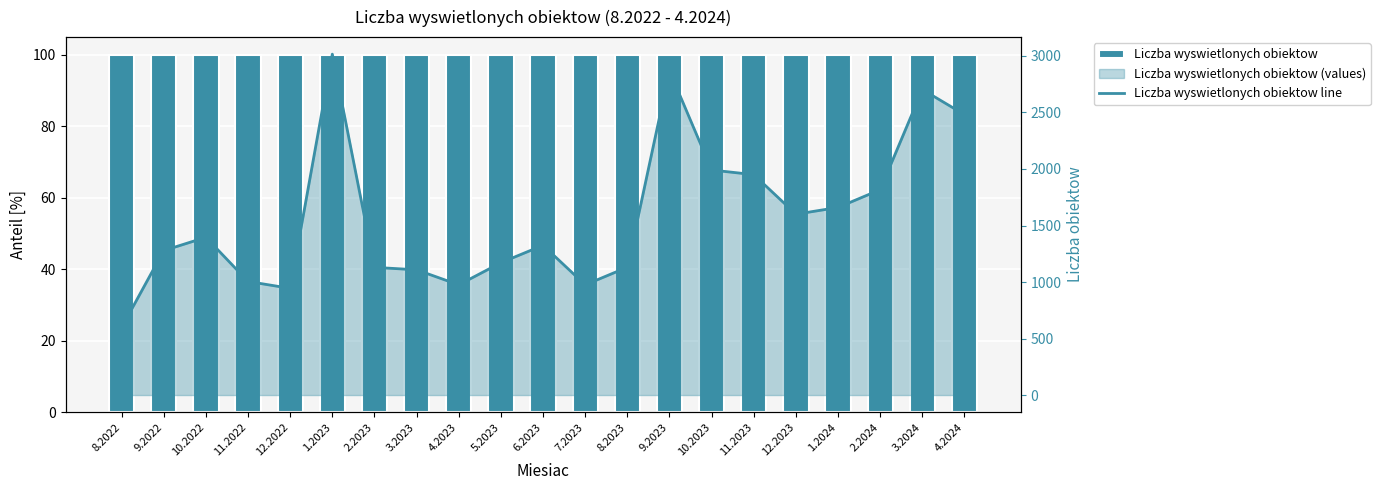

At which label does Liczba wyswietlonych obiektow line reach its minimum?

8.2022